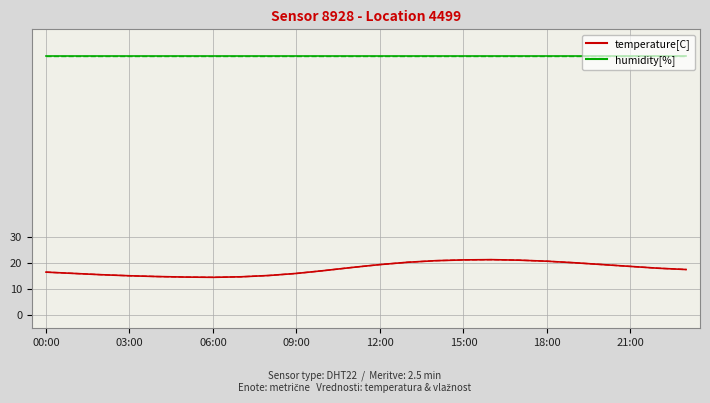

What is the label of the 11th point from the right?

13